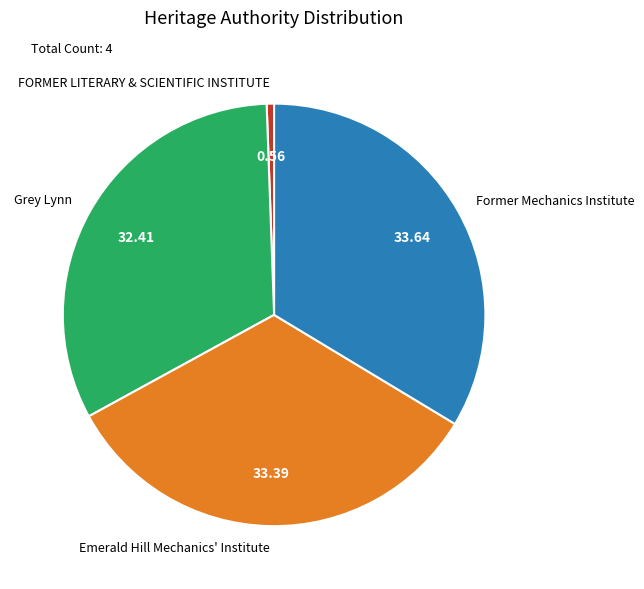

Is Emerald Hill Mechanics' Institute the majority of the pie?

No